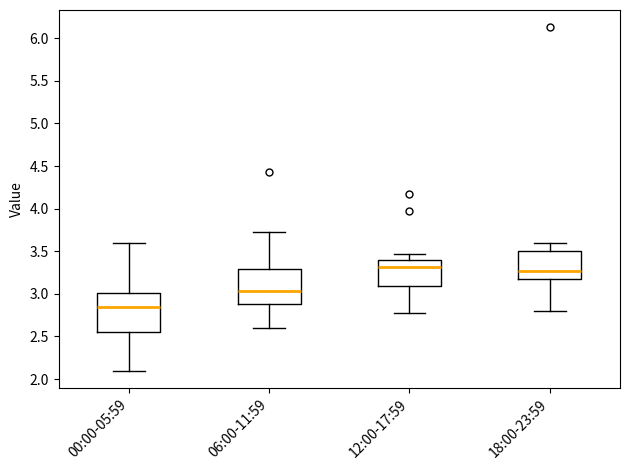

Reading left to right, transcribe this box plot: for each box, give where its median line is, the range the box spans, and where its two whiskers end, as read against the y-axis. The values are not printed on the chart, so give them approximately, as read against the axis.

00:00-05:59: median 2.85, box 2.55 to 3.00, whiskers 2.10 to 3.60
06:00-11:59: median 3.05, box 2.90 to 3.30, whiskers 2.60 to 3.75
12:00-17:59: median 3.30, box 3.10 to 3.40, whiskers 2.75 to 3.45
18:00-23:59: median 3.25, box 3.20 to 3.50, whiskers 2.80 to 3.60